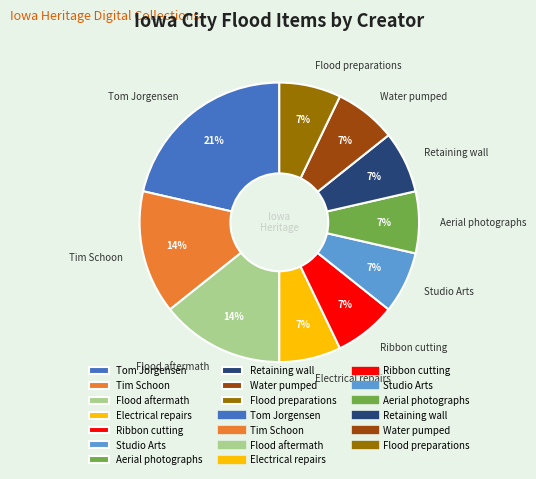

Which slice is the largest?

Tom Jorgensen